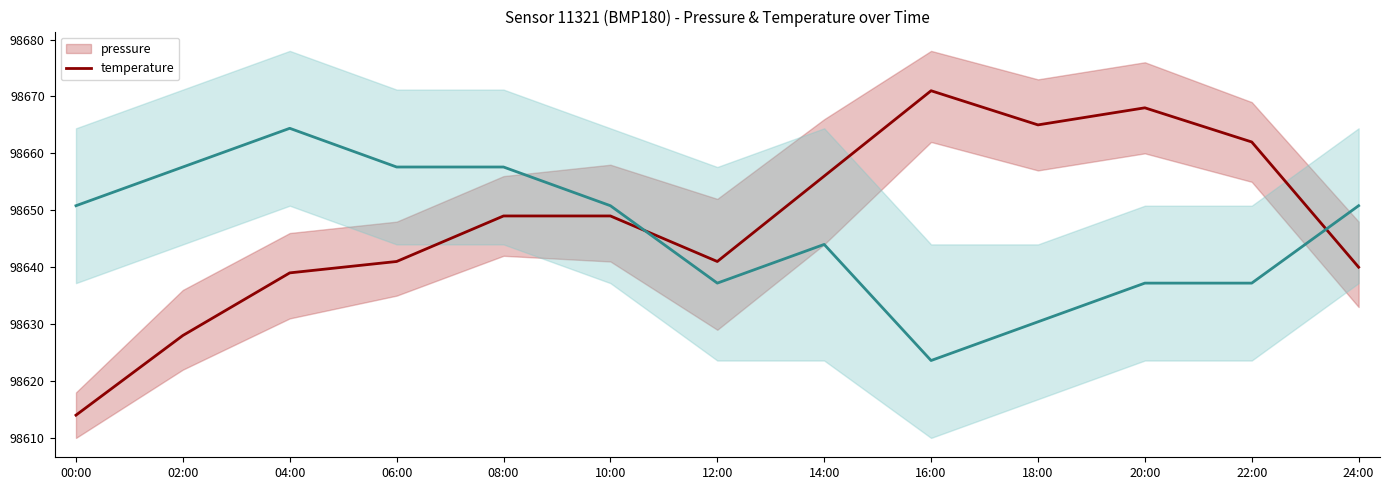

Where is the first local maximum for temperature?

04:00